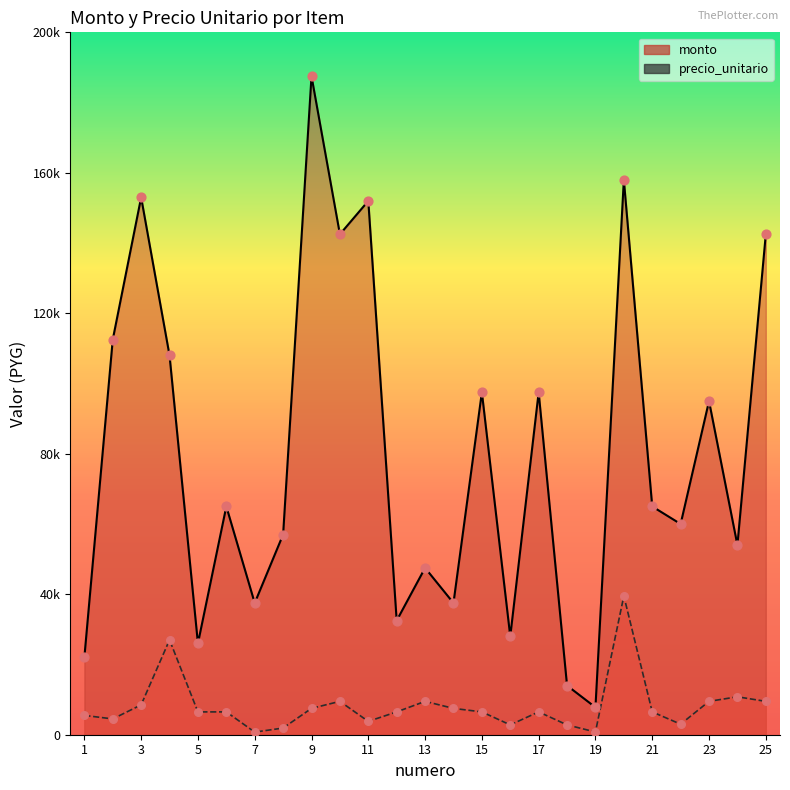

Which series has the largest Y range (max minus min)?

monto